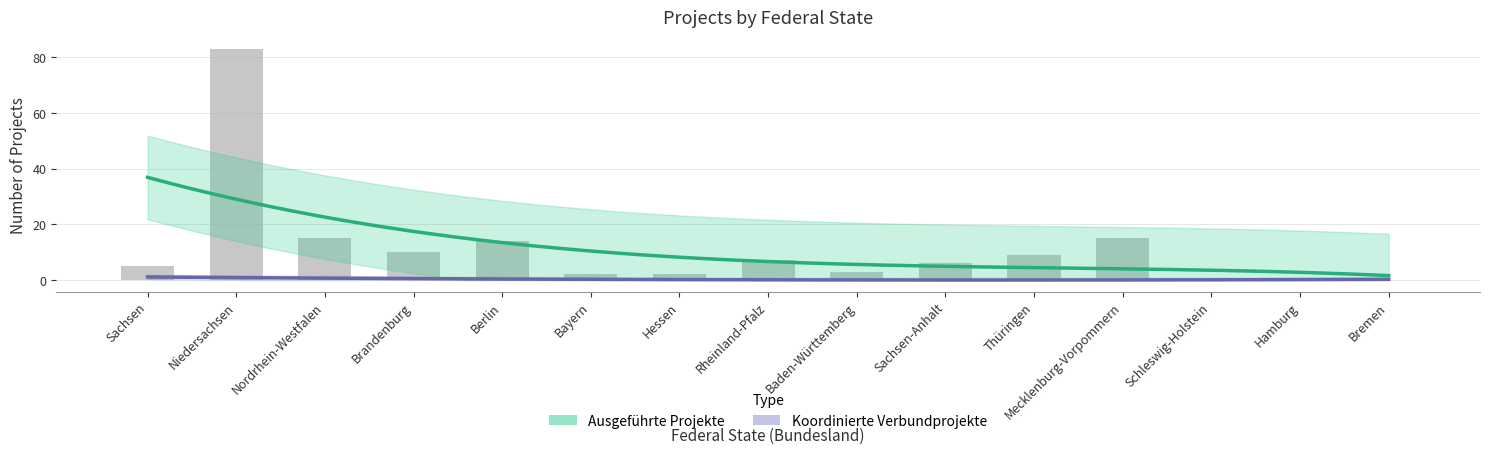

How many bars are there in total?

15